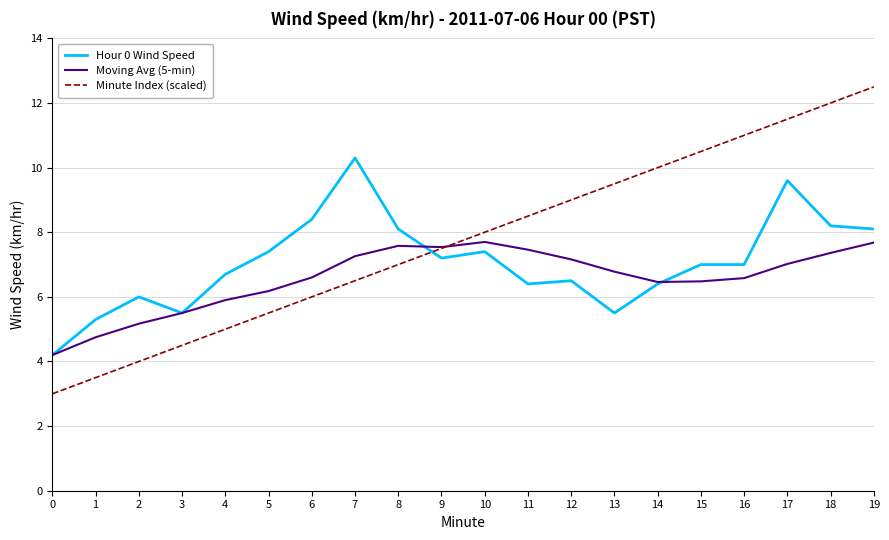

What is the difference between the Moving Avg (5-min) values at 18 and 19?

0.3